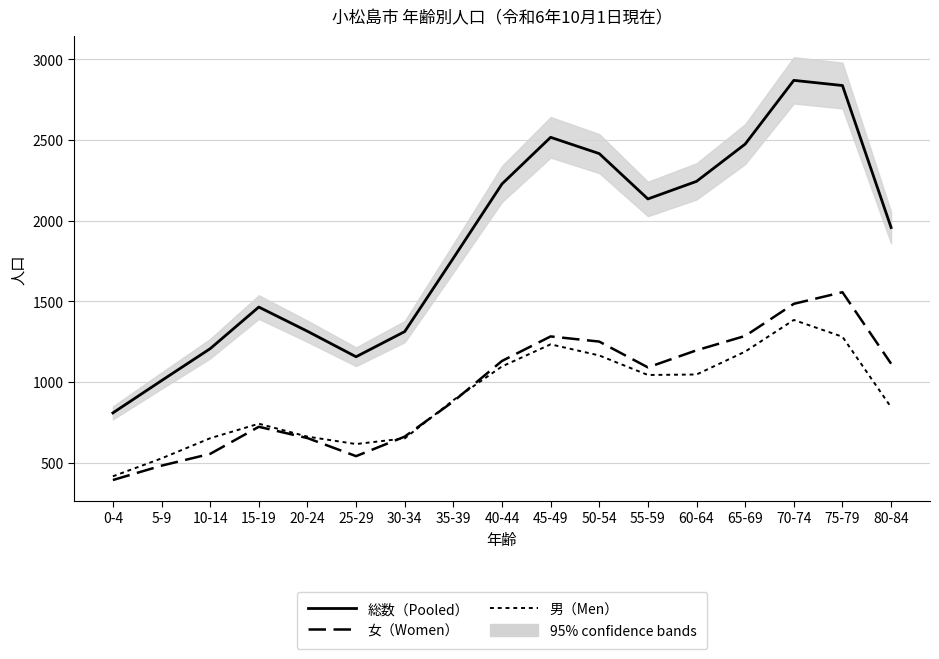

Reading left to right, list all the values displayed in this chart.

総数（Pooled）: 809	1009	1207	1465	1315	1157	1313	1768	2228	2517	2416	2135	2244	2475	2870	2838	1958
女（Women）: 393	482	555	723	653	541	662	880	1131	1283	1251	1091	1197	1286	1485	1557	1114
男（Men）: 416	527	652	742	662	616	651	888	1097	1234	1165	1044	1047	1189	1385	1281	844